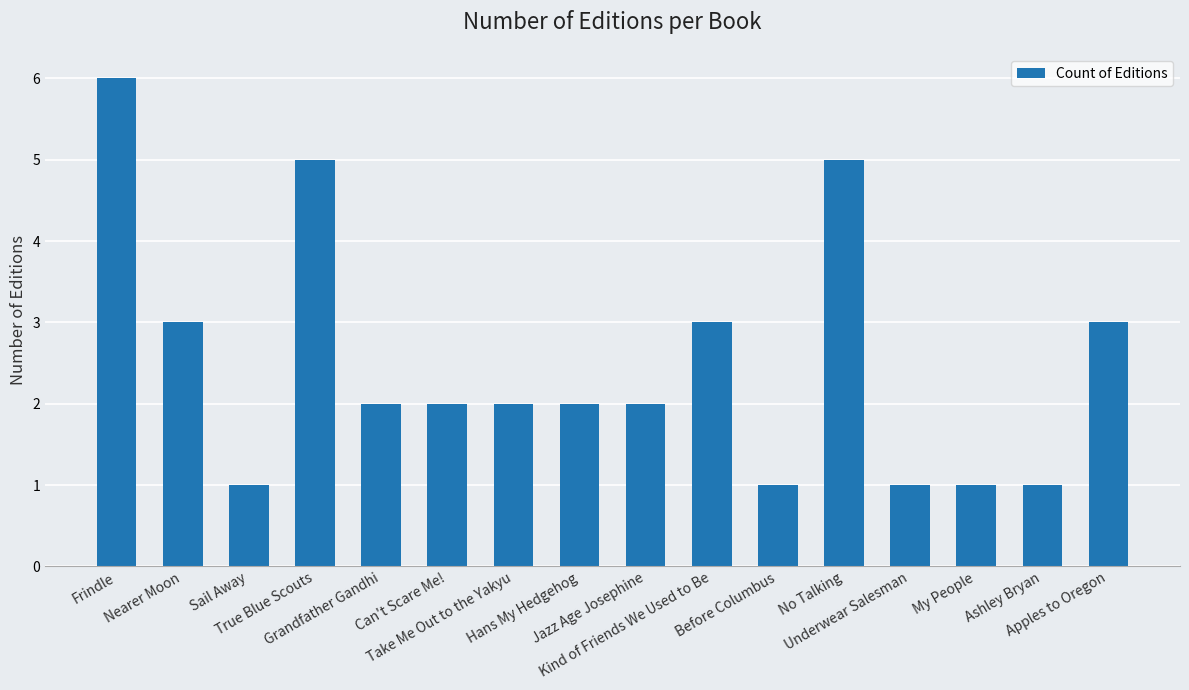

What is the difference between the maximum and second lowest values?

5